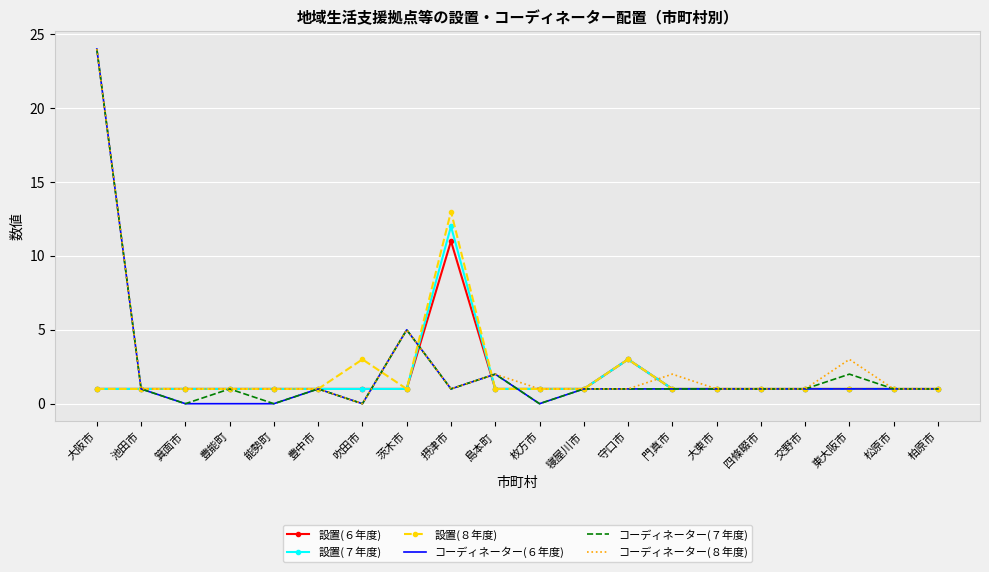

At which label is 設置(７年度) closest to 6?

守口市